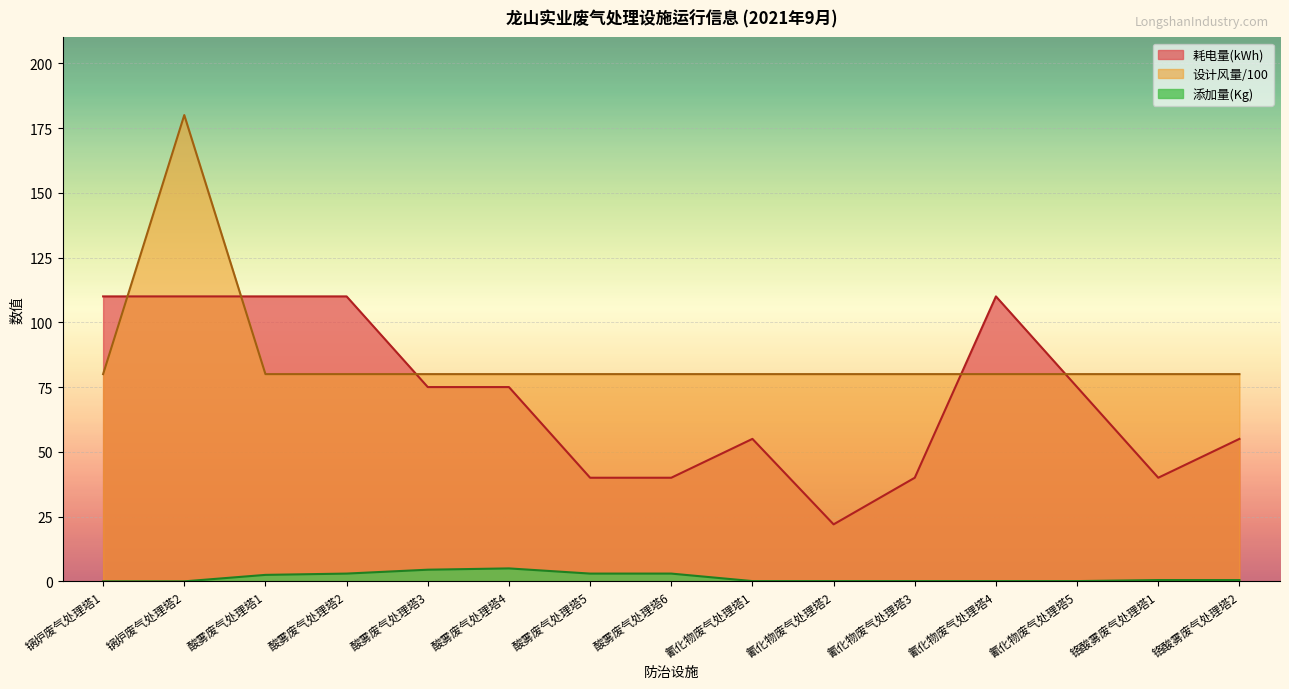

What is the value of the 设计风量 point at the 8th from the left?

80.0